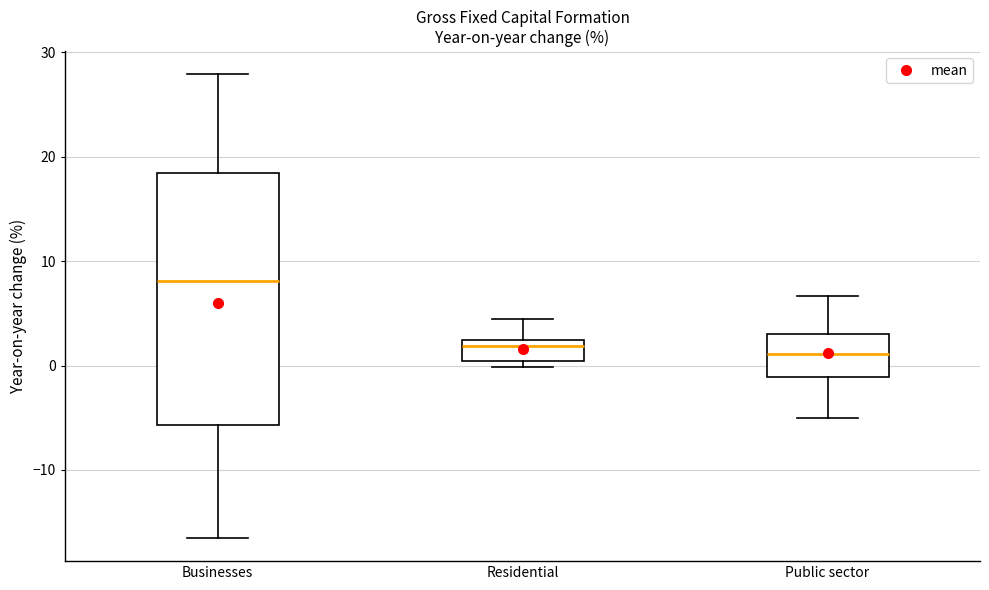

Which box is the tallest, from its lower edge to its upper edge?

Businesses